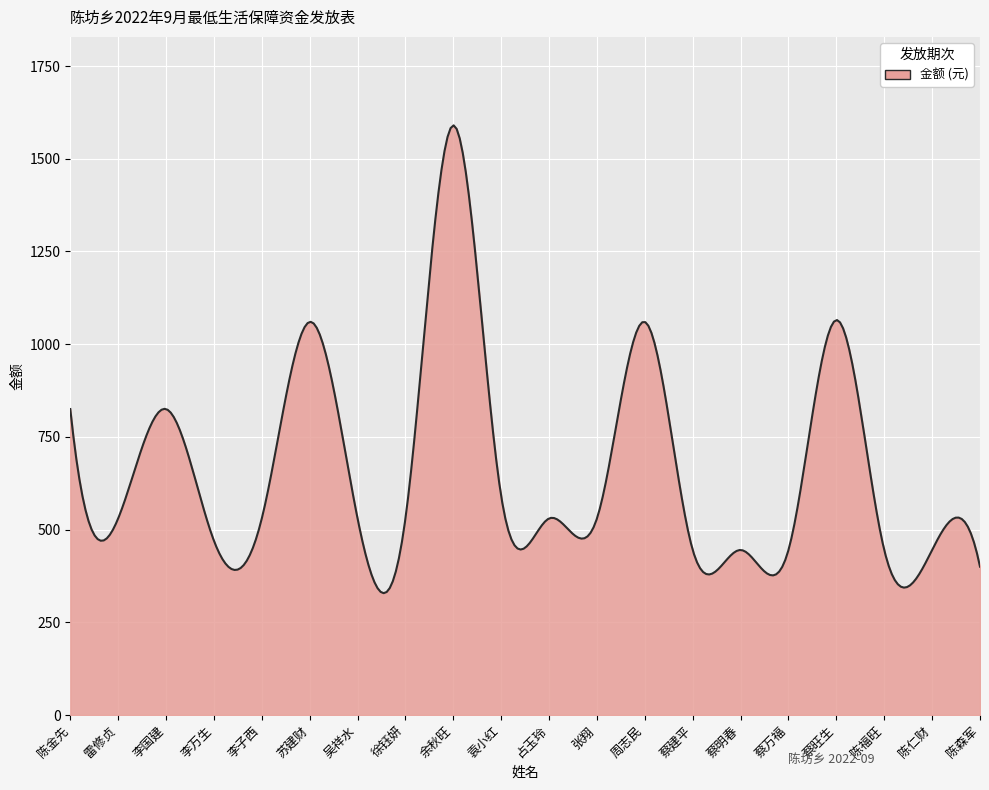

What is the minimum value shown in the chart?

328.5